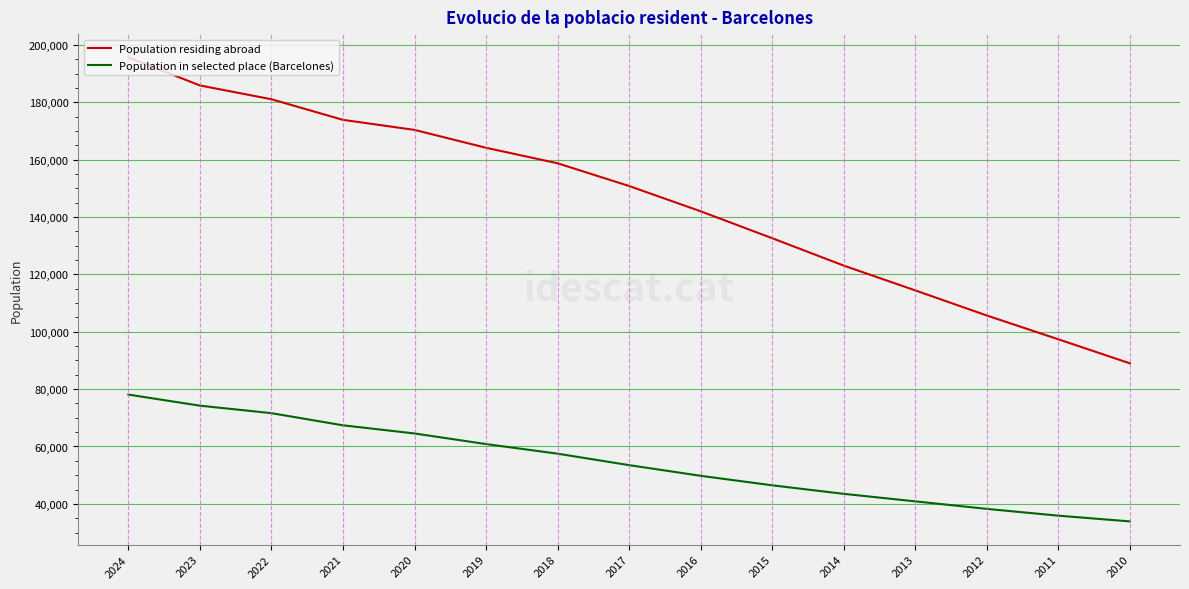

List the labels in order of Population in selected place (Barcelones) value, smallest first.

2010, 2011, 2012, 2013, 2014, 2015, 2016, 2017, 2018, 2019, 2020, 2021, 2022, 2023, 2024